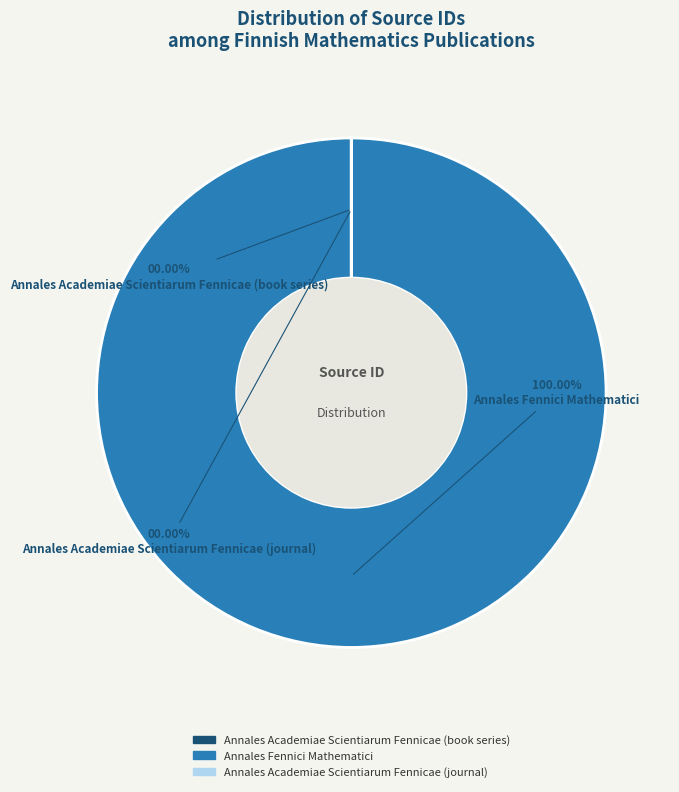

Rank the categories by value from lowest to highest.

Annales Academiae Scientiarum Fennicae (journal), Annales Academiae Scientiarum Fennicae (book series), Annales Fennici Mathematici